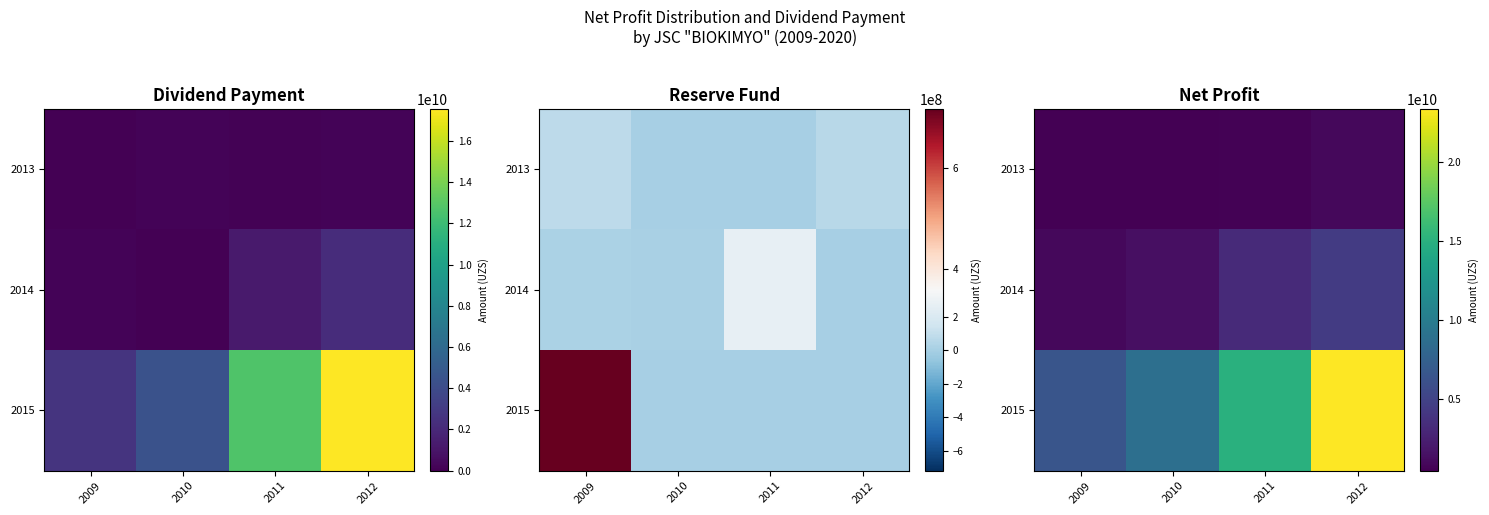

What is the smallest value displayed?

427323487.4